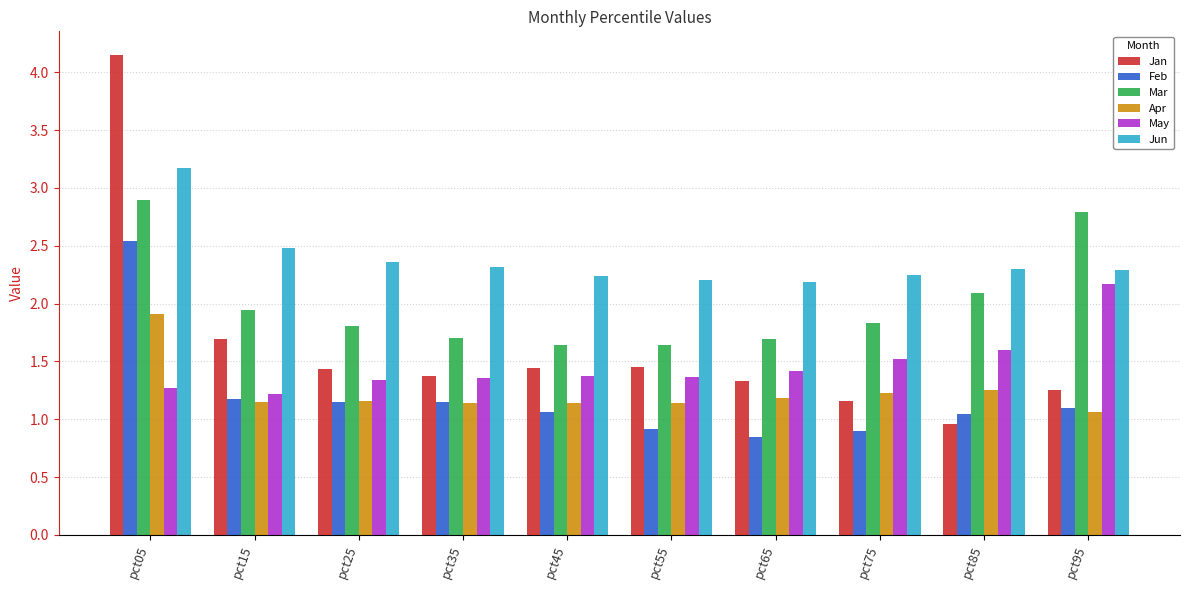

What is the total value across all series at pct75?

8.9